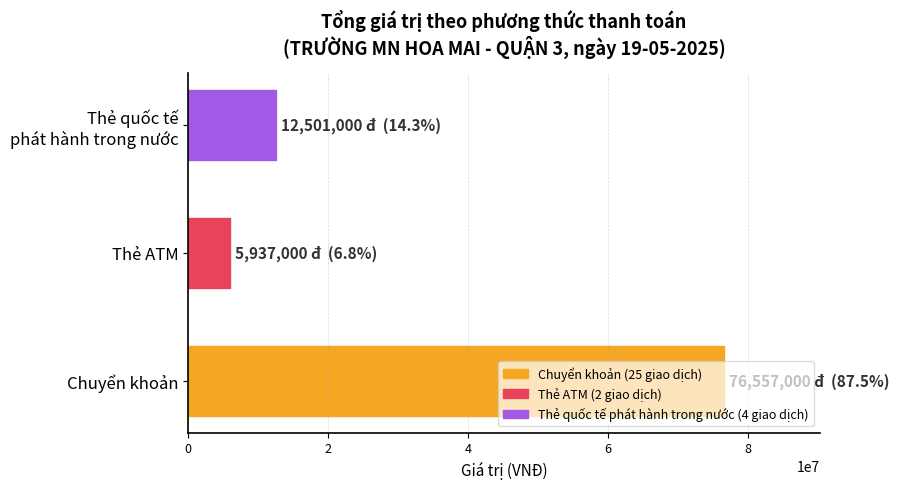

Which has a higher value, Chuyển khoản or Thẻ ATM?

Chuyển khoản